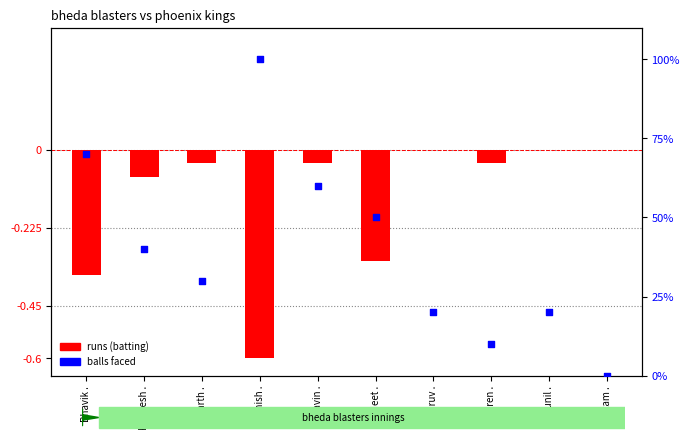

Which series contains the lowest Y value?

runs